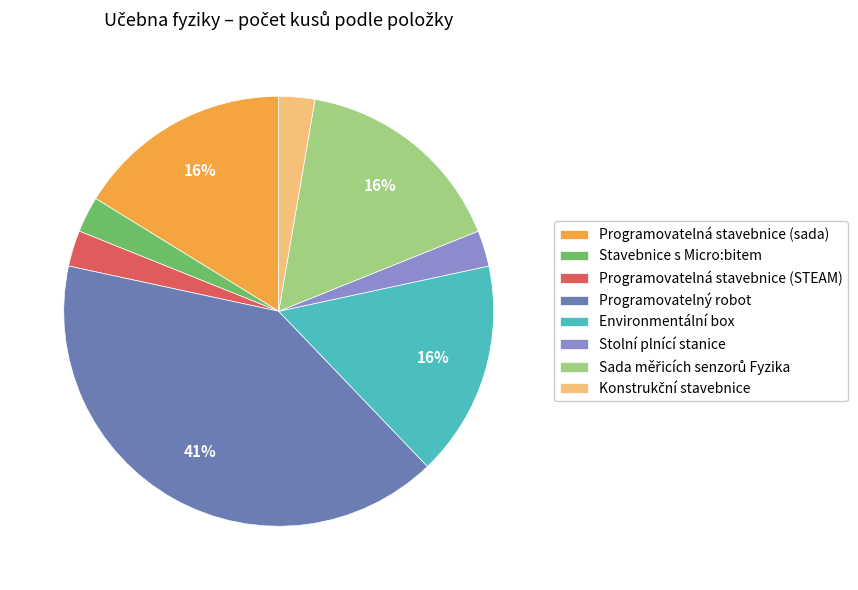

Between Stolní plnící stanice and Programovatelná stavebnice (sada), which is larger?

Programovatelná stavebnice (sada)